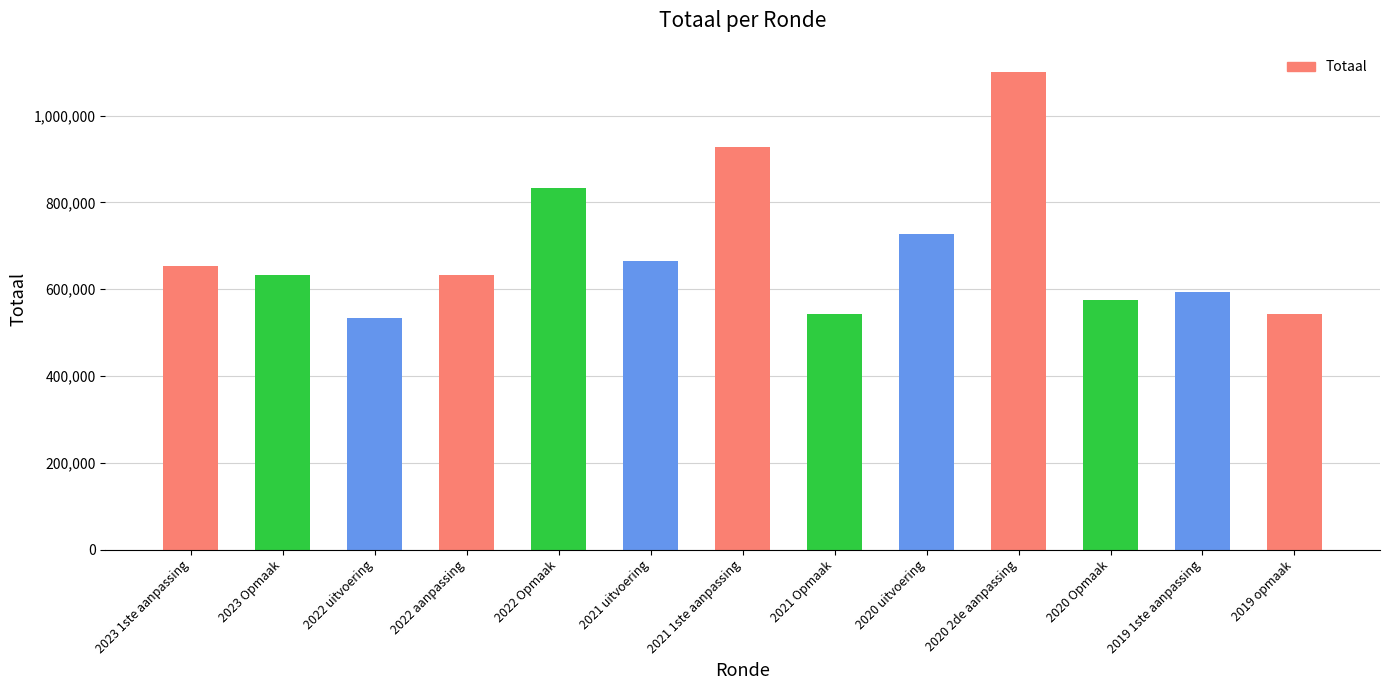

What is the value of the 8th bar from the left?

541860